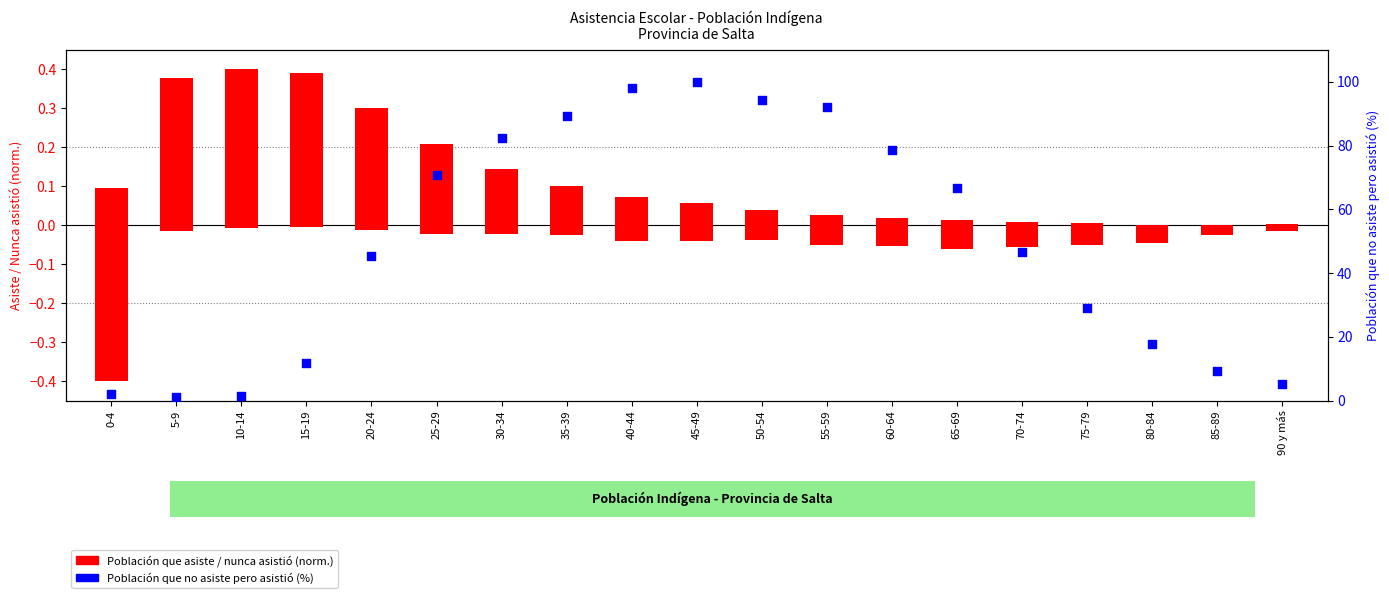

Which series has the widest spread of Y values?

Población que no asiste pero asistió